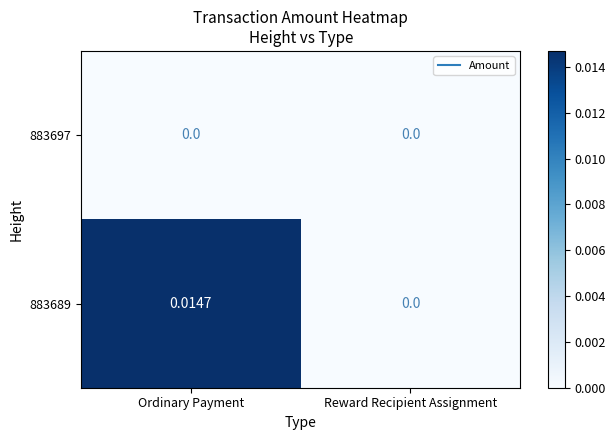

Rank the series by their maximum value, from highest to lowest.

883689, 883697